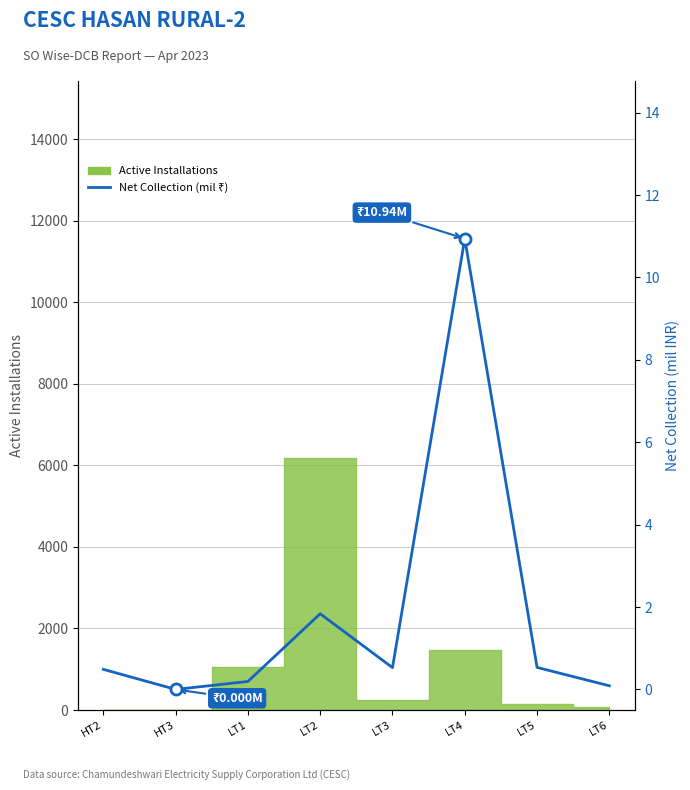

Does the chart display data point markers on the line(s)?

No